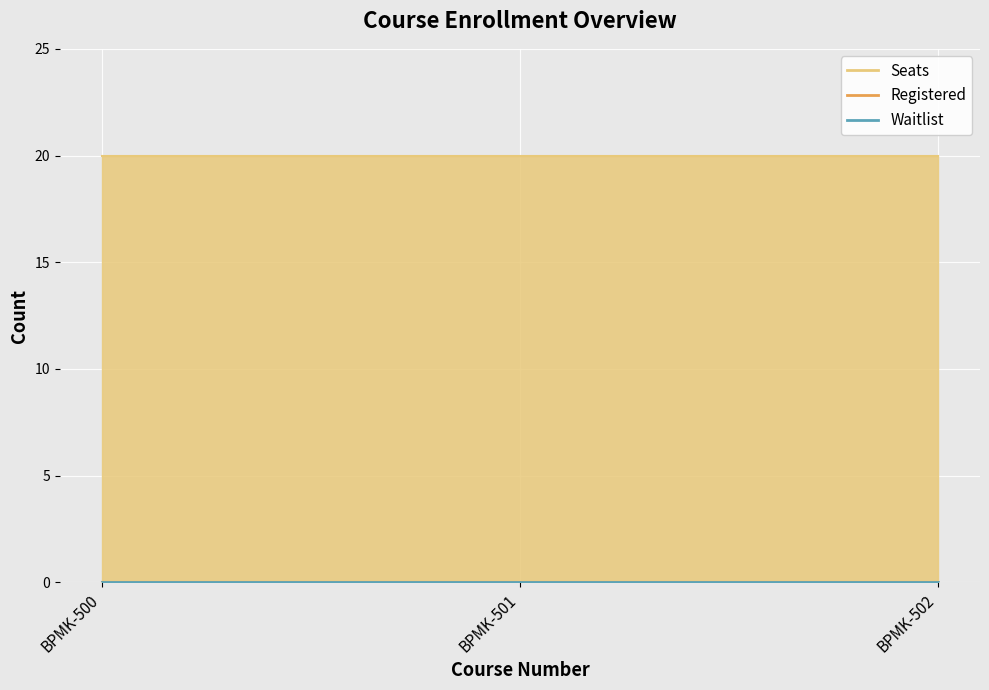

What is the sum of the Seats values at BPMK-502 and BPMK-500?

40